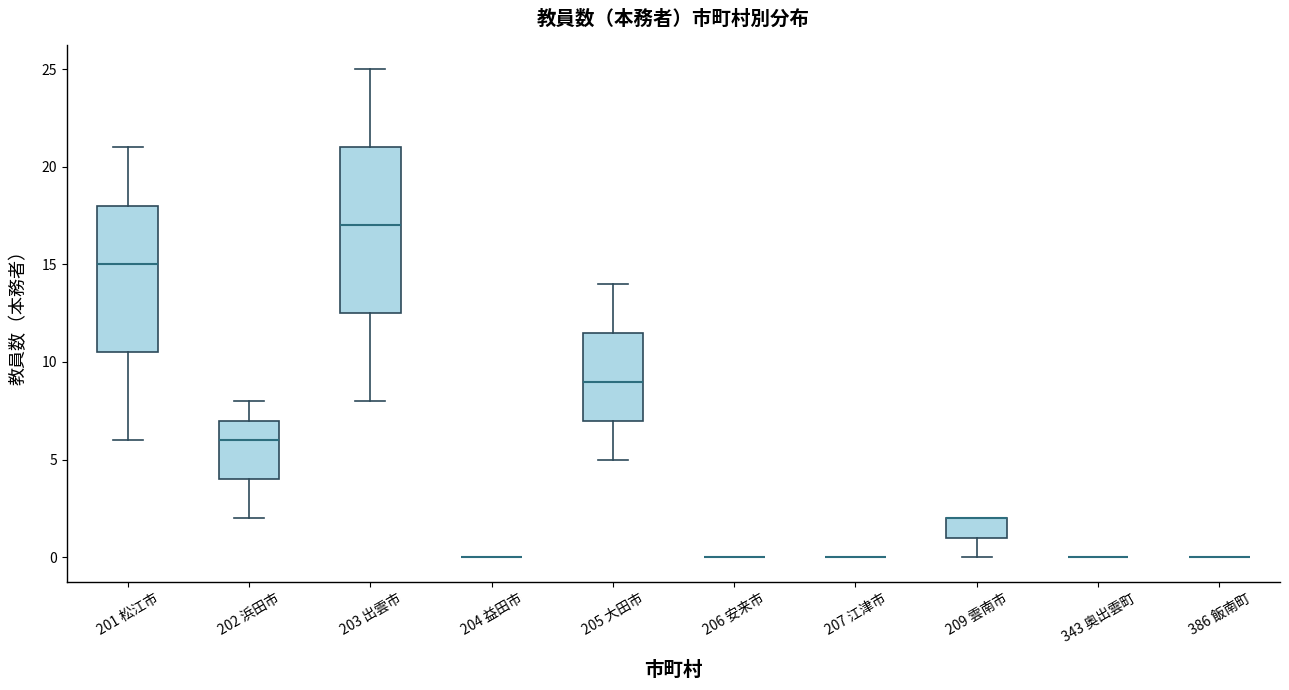

Comparing the boxes themselves (not the whiskers), which one is the tallest?

203 出雲市